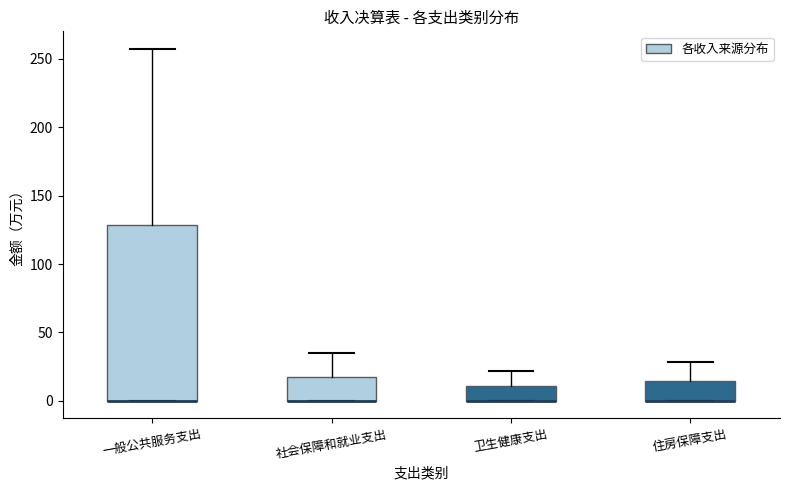

Reading left to right, transcribe this box plot: for each box, give where its median line is, the range the box spans, and where its two whiskers end, as read against the y-axis. The values are not printed on the chart, so give them approximately, as read against the axis.

一般公共服务支出: median 0 (drawn on the box's lower edge), box 0 to 130, whiskers 0 to 255
社会保障和就业支出: median 0 (drawn on the box's lower edge), box 0 to 20, whiskers 0 to 35
卫生健康支出: median 0 (drawn on the box's lower edge), box 0 to 10, whiskers 0 to 20
住房保障支出: median 0 (drawn on the box's lower edge), box 0 to 15, whiskers 0 to 30